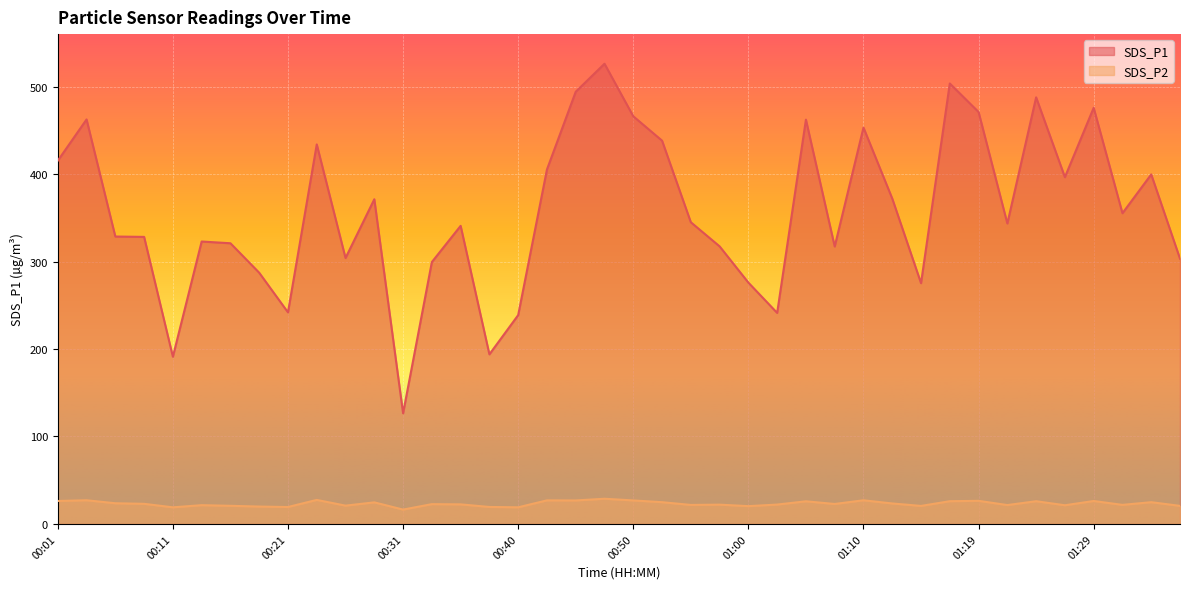

What is the label of the 36th point from the right?

00:11